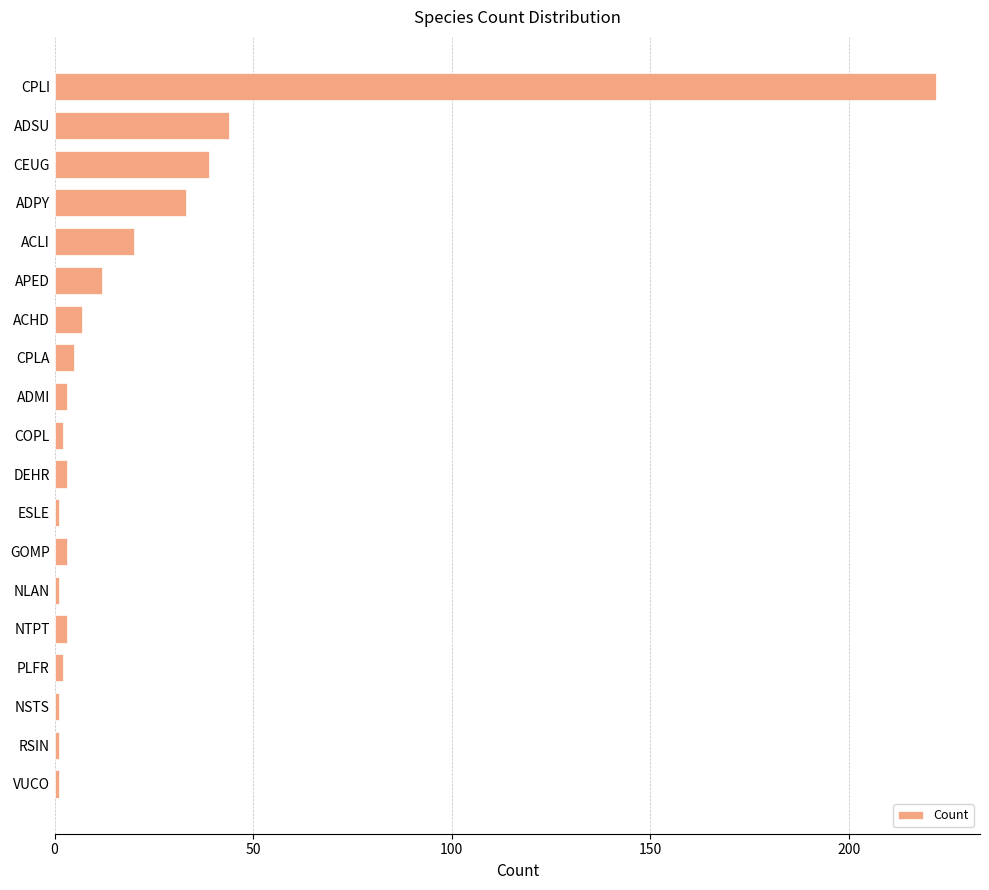

Reading top to bottom, extract all data points from this chart.

CPLI=222	ADSU=44	CEUG=39	ADPY=33	ACLI=20	APED=12	ACHD=7	CPLA=5	ADMI=3	COPL=2	DEHR=3	ESLE=1	GOMP=3	NLAN=1	NTPT=3	PLFR=2	NSTS=1	RSIN=1	VUCO=1